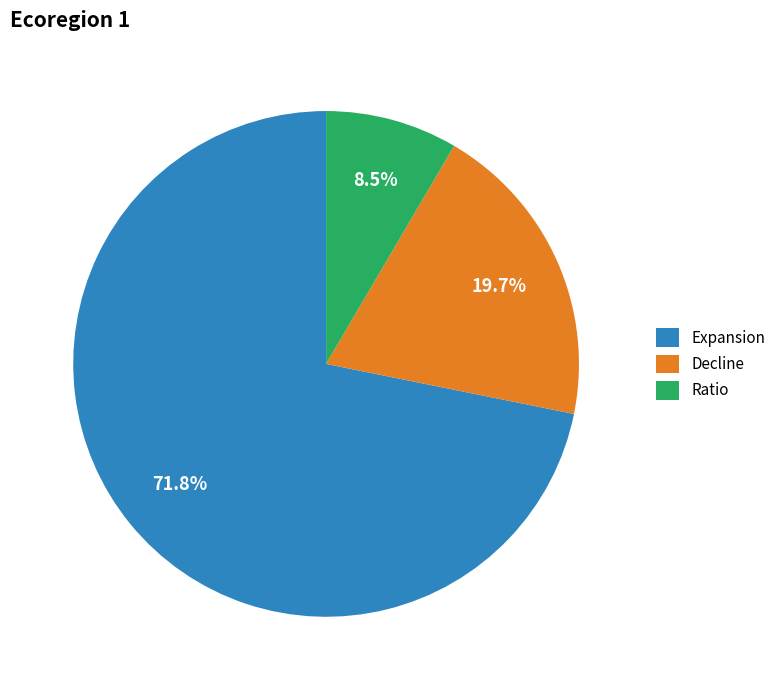

Which slice is the largest?

Expansion